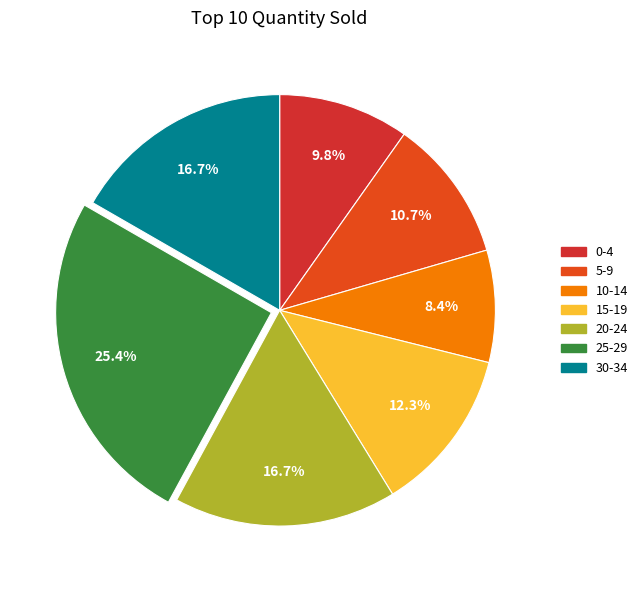

Does 0-4 account for over 50% of the chart?

No